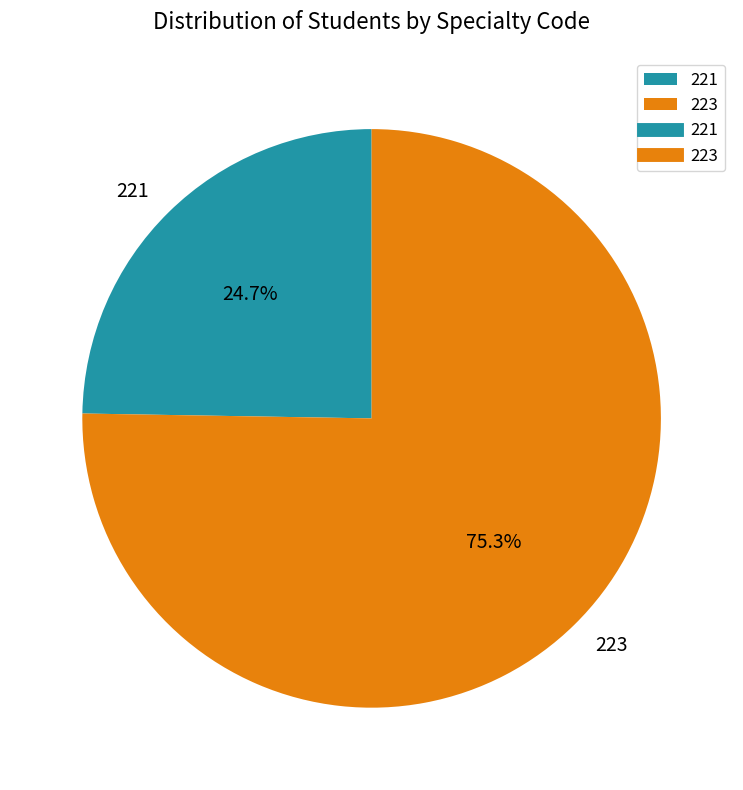

What is the ratio of the value at 223 to the value at 221?

3.0